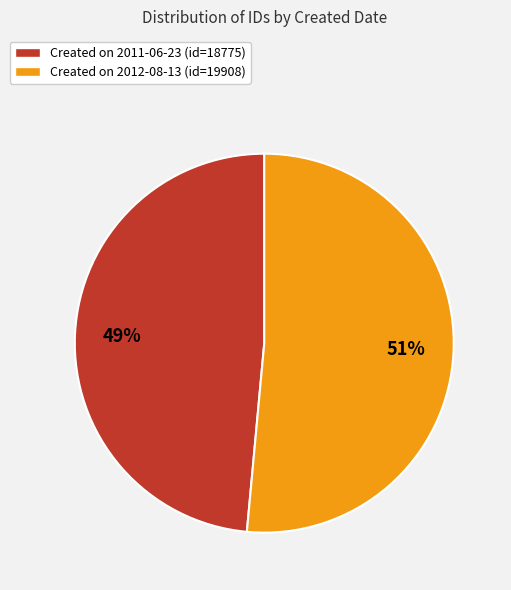

The Created on 2012-08-13 (id=19908) slice represents 59% of the pie. True or false?

False